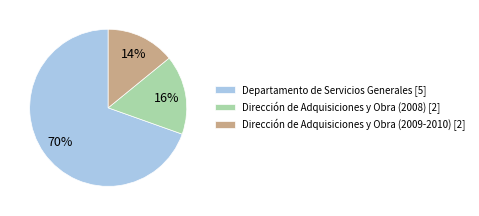

To the nearest percent, what is the difference between the Dirección de Adquisiciones y Obra (2008) [2] and Dirección de Adquisiciones y Obra (2009-2010) [2] slice percentages?

2%